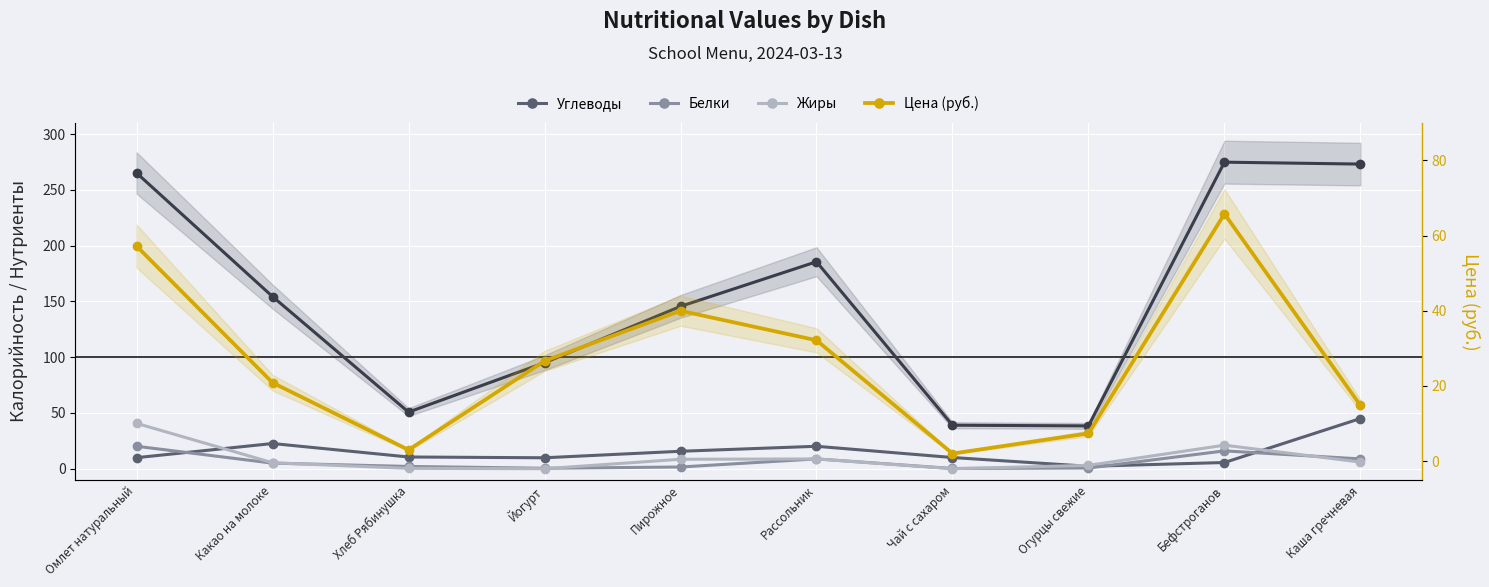

Between Каша гречневая and Омлет натуральный, which is larger?

Каша гречневая